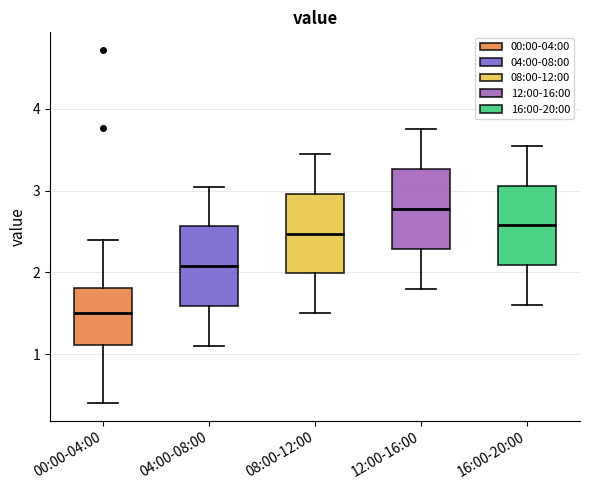

Where is the upper edge of the box for 08:00-12:00 on the y-axis? The values are not printed on the chart, so give them approximately, as read against the axis.

3.0